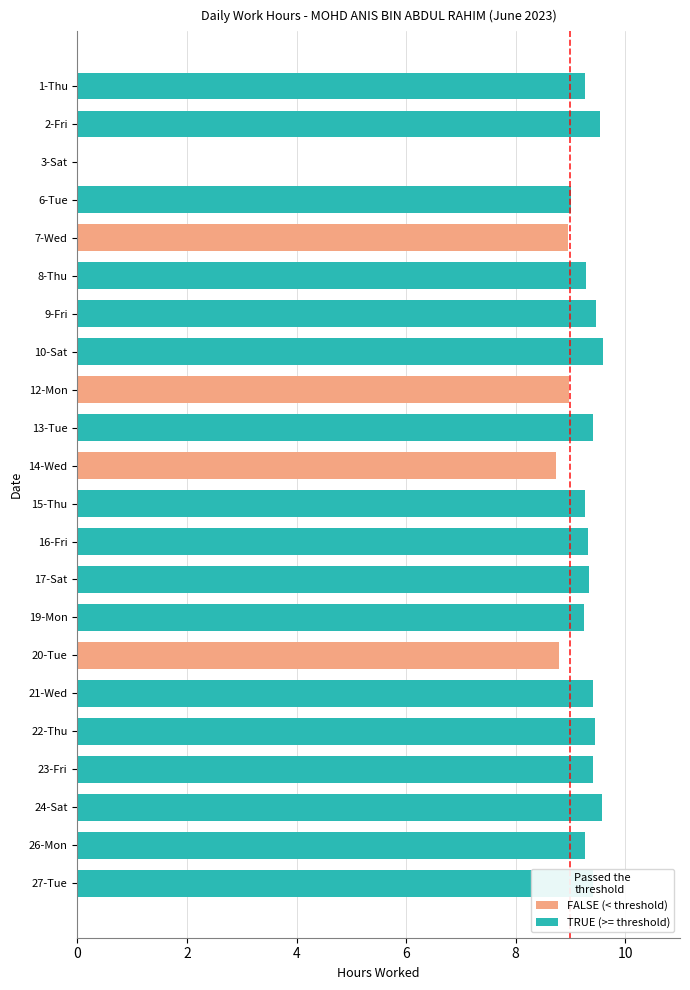

What is the sum of all values?

194.7